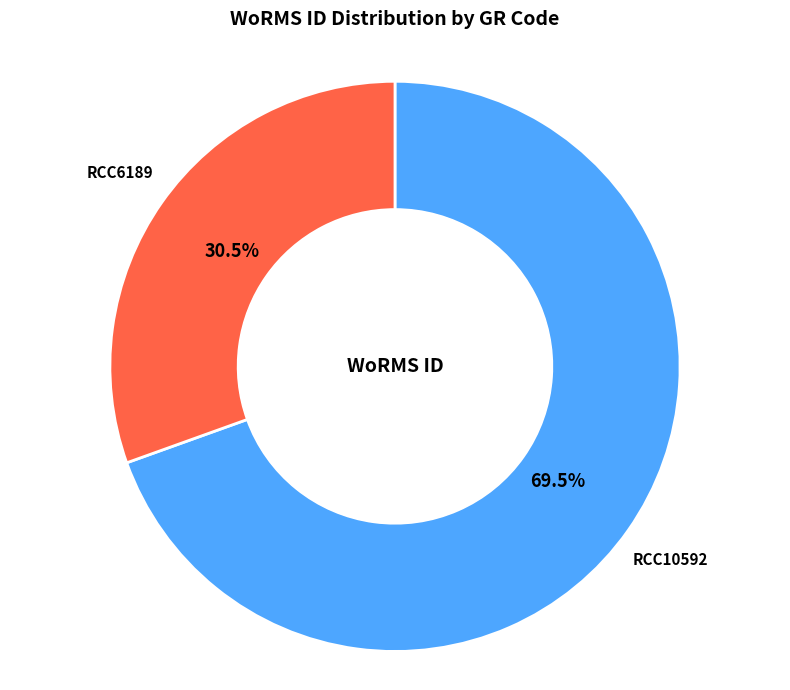

Which slice is the smallest?

RCC6189